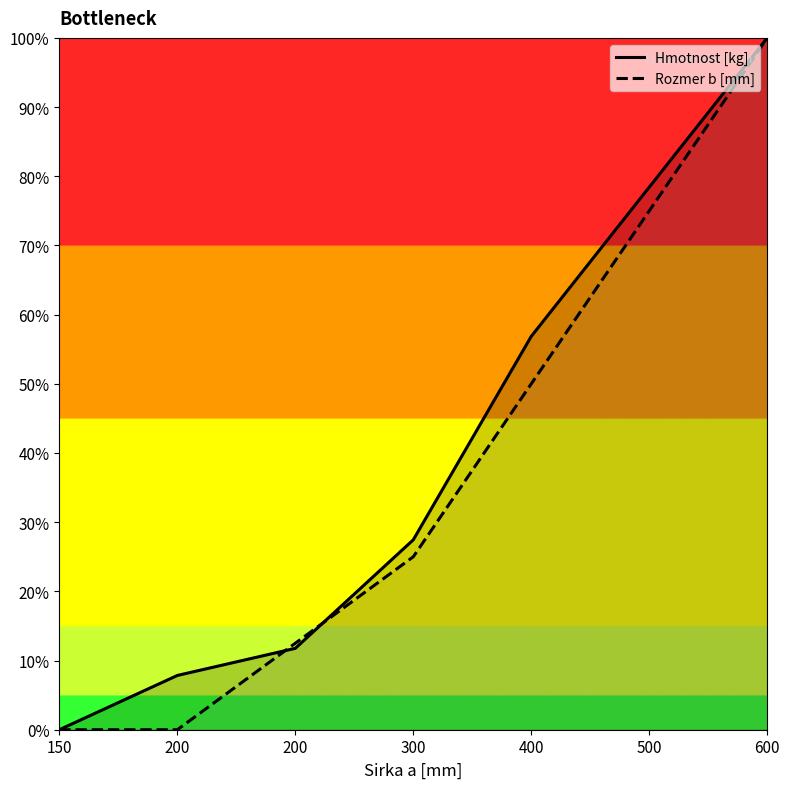

True or false: Hmotnost [kg] and Rozmer b [mm] intersect in this chart.

True